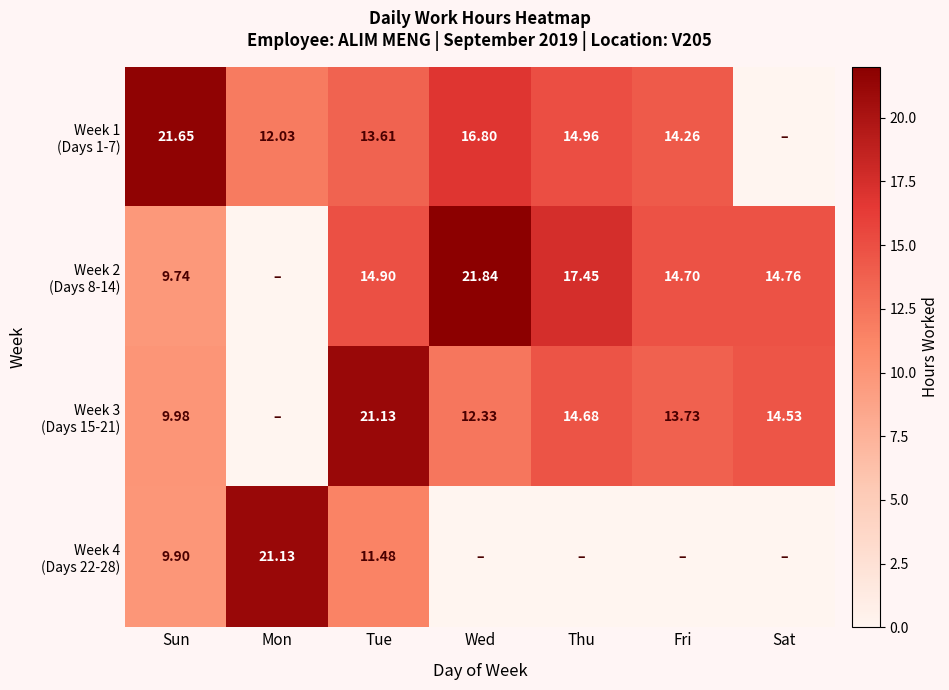

The Week 1 (Days 1-7) series shows 16.8 at Wed. True or false?

True